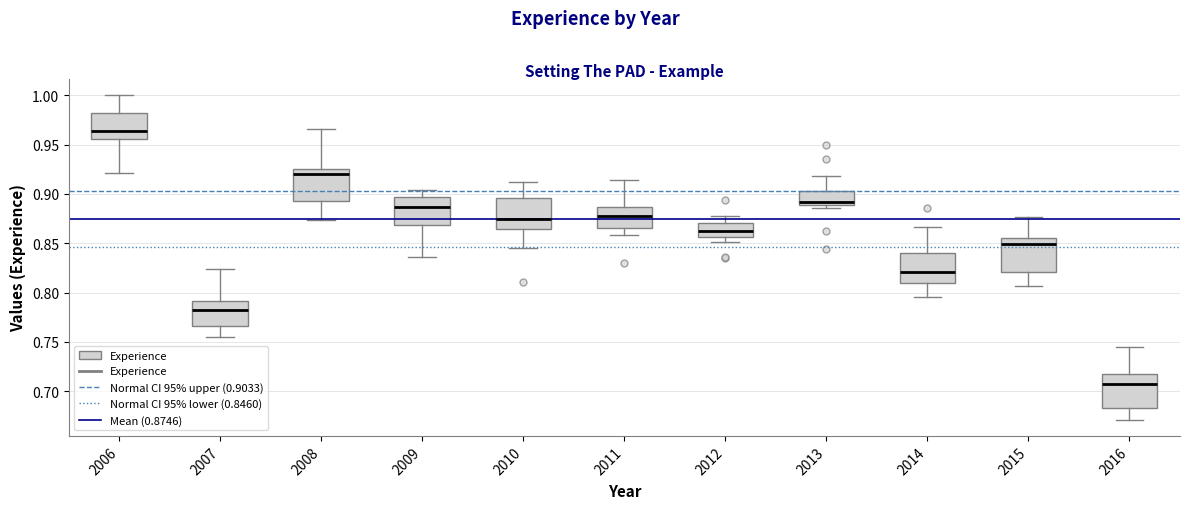

Reading left to right, transcribe this box plot: for each box, give where its median line is, the range the box spans, and where its two whiskers end, as read against the y-axis. The values are not printed on the chart, so give them approximately, as read against the axis.

2006: median 0.965, box 0.955 to 0.980, whiskers 0.920 to 1.000
2007: median 0.780, box 0.765 to 0.790, whiskers 0.755 to 0.825
2008: median 0.920, box 0.895 to 0.925, whiskers 0.875 to 0.965
2009: median 0.885, box 0.870 to 0.895, whiskers 0.835 to 0.905
2010: median 0.875, box 0.865 to 0.895, whiskers 0.845 to 0.910
2011: median 0.880, box 0.865 to 0.885, whiskers 0.860 to 0.915
2012: median 0.860, box 0.855 to 0.870, whiskers 0.850 to 0.875
2013: median 0.890 (just above the box's lower edge), box 0.890 to 0.905, whiskers 0.885 to 0.920
2014: median 0.820, box 0.810 to 0.840, whiskers 0.795 to 0.865
2015: median 0.850, box 0.820 to 0.855, whiskers 0.805 to 0.875
2016: median 0.705, box 0.685 to 0.715, whiskers 0.670 to 0.745